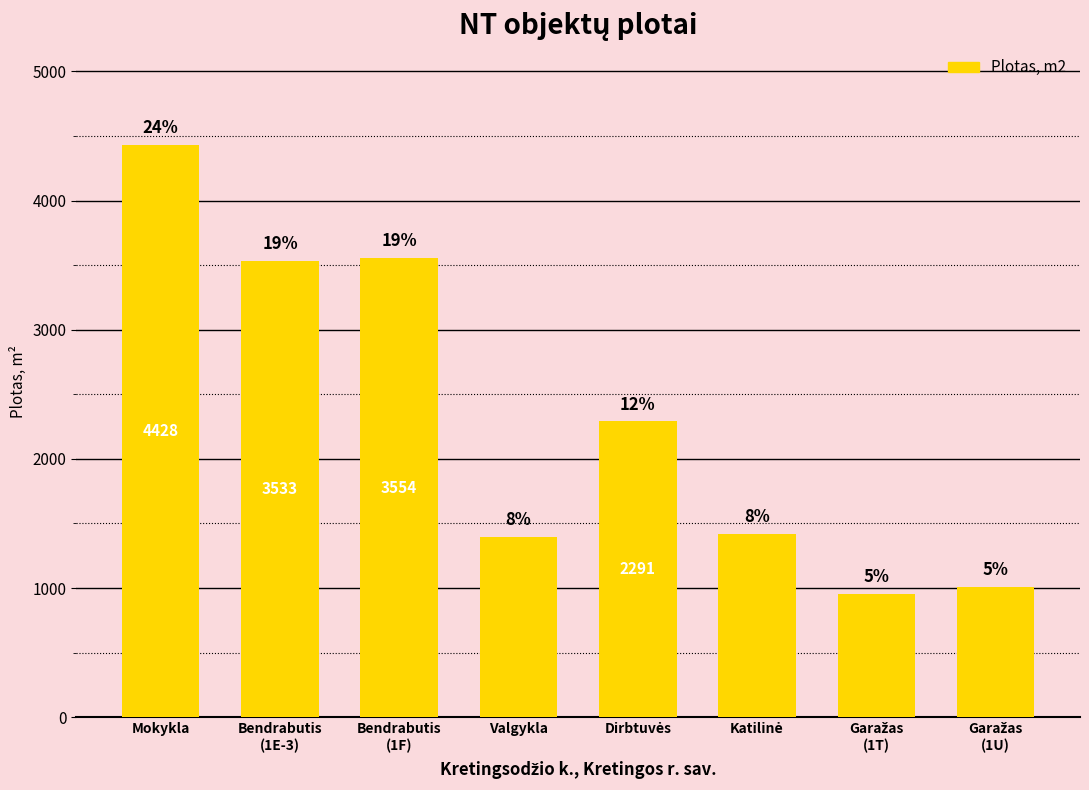

What is the difference between the values at Dirbtuvės and Bendrabutis
(1E-3)?

1242.8